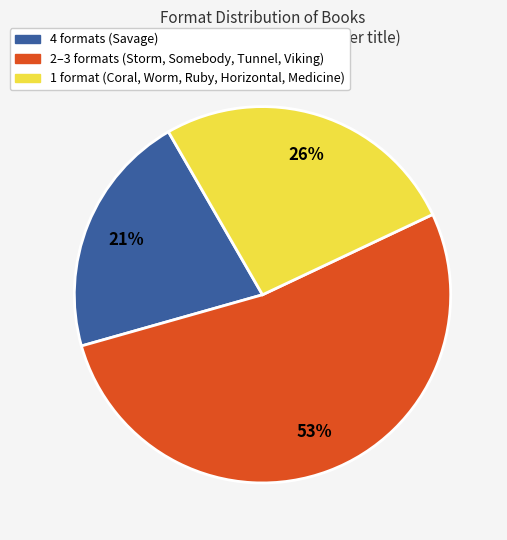

To the nearest percent, what is the difference between the largest and smallest slice percentages?

32%